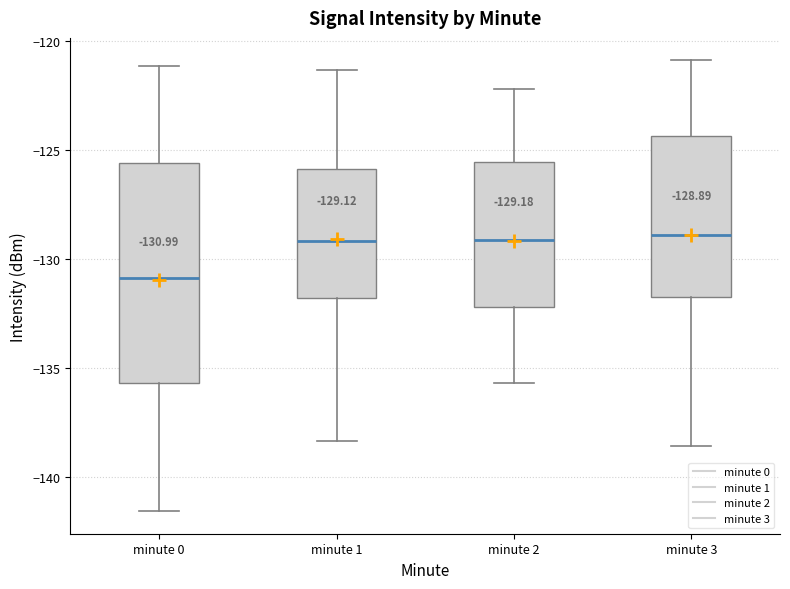

Comparing the boxes themselves (not the whiskers), which one is the tallest?

minute 0